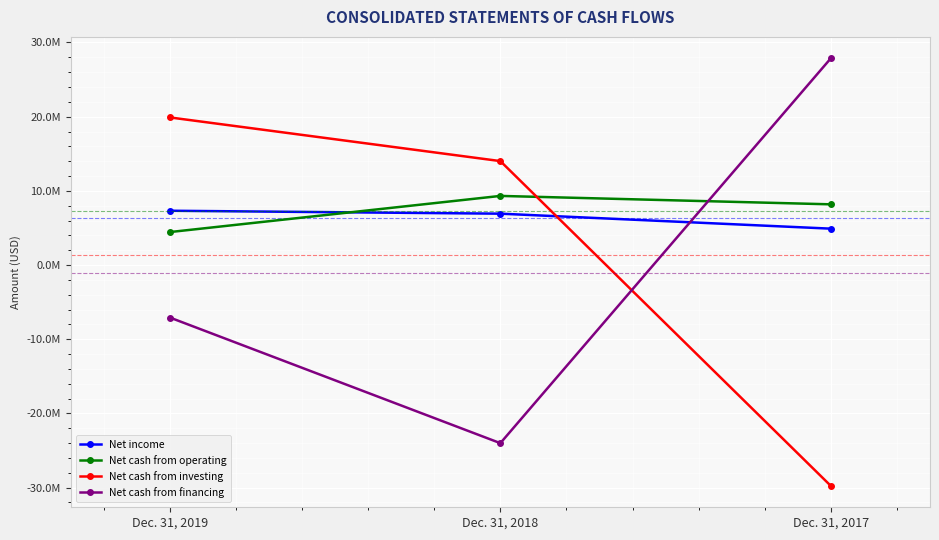

How many data points in Net cash from financing are less than -7079604?

1